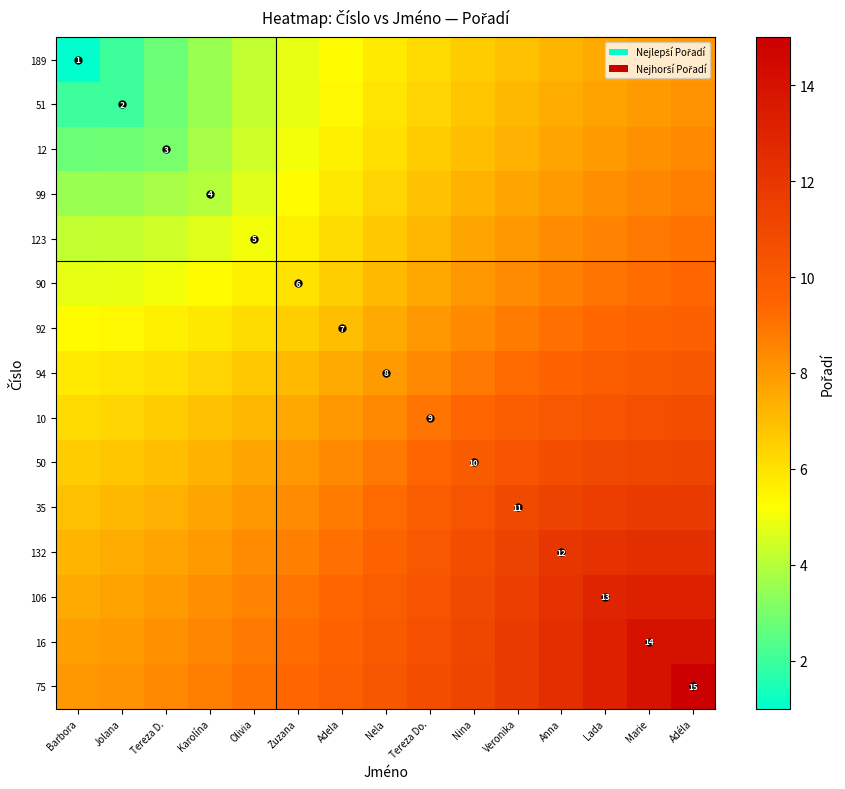

True or false: 75 has a value of 8.5 at Tereza D..

True